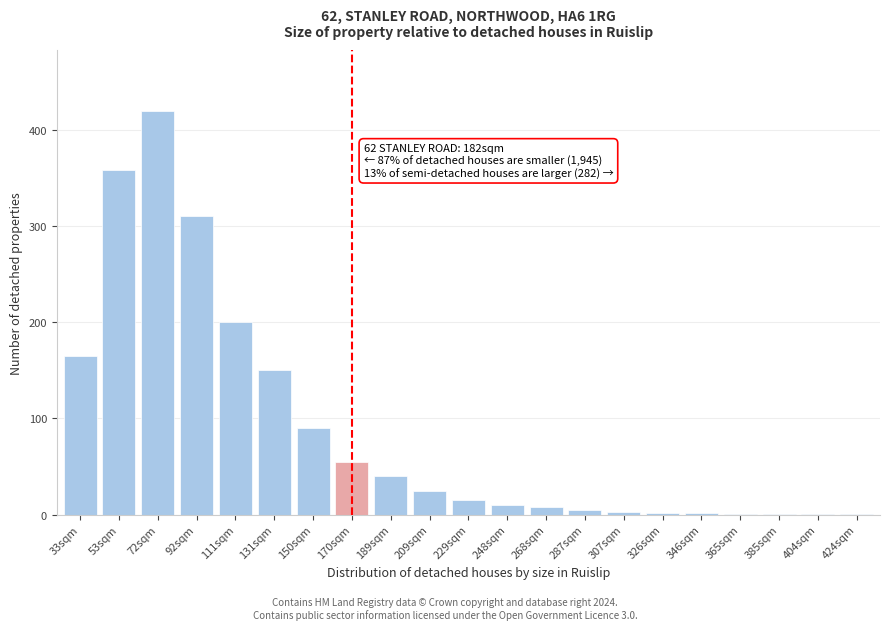

The chart shows a value of 3 at 307sqm. True or false?

True